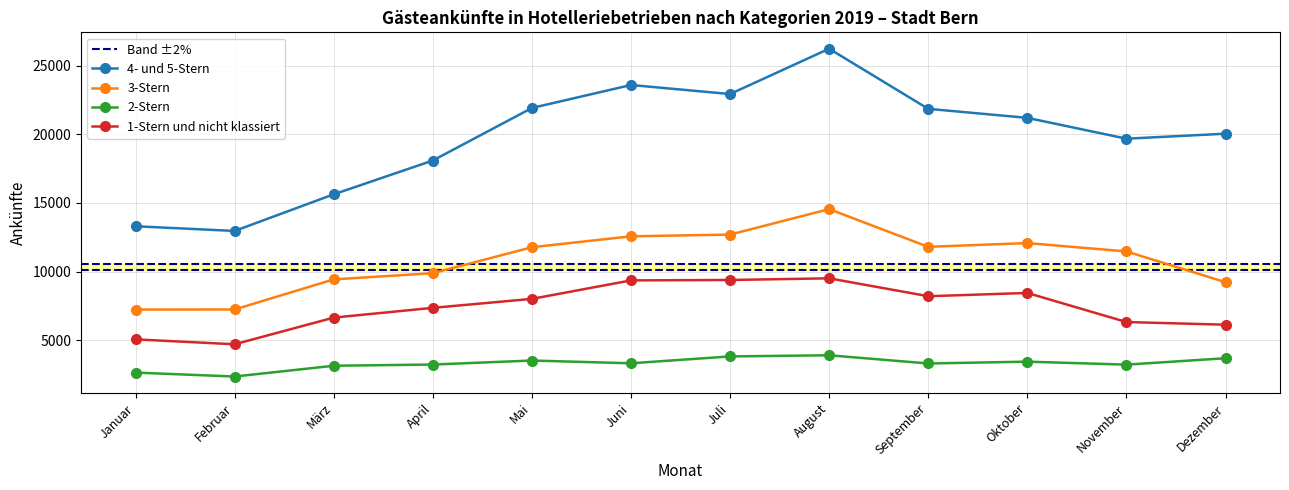

How many lines are shown in the chart?

4